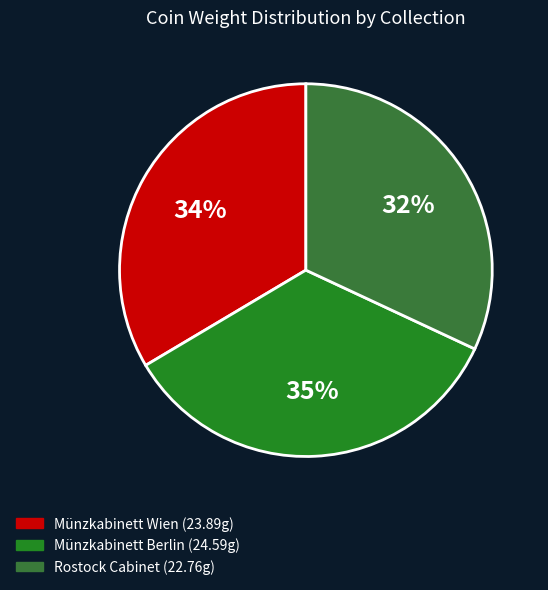

How many segments does this pie chart have?

3